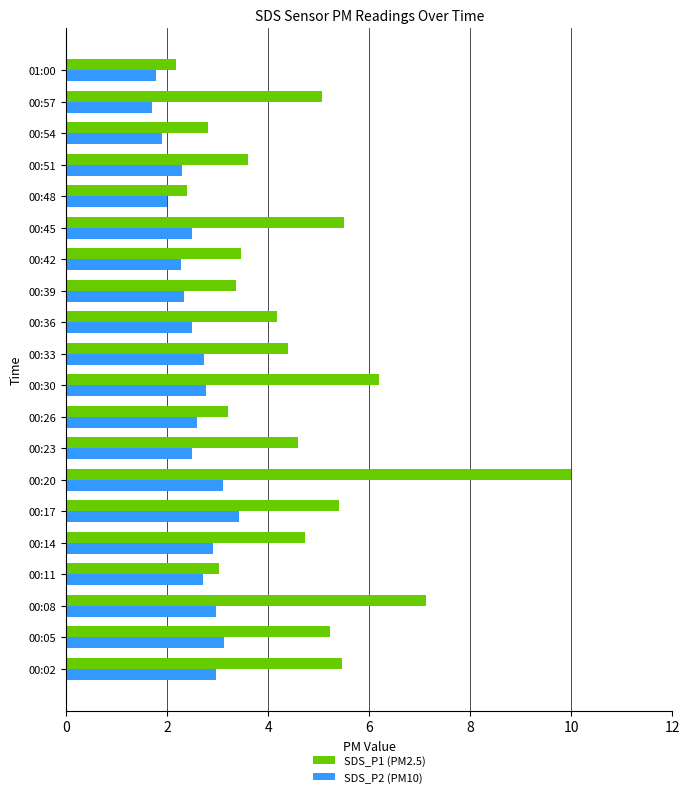

What are all the series names shown in the legend?

SDS_P1 (PM2.5), SDS_P2 (PM10)